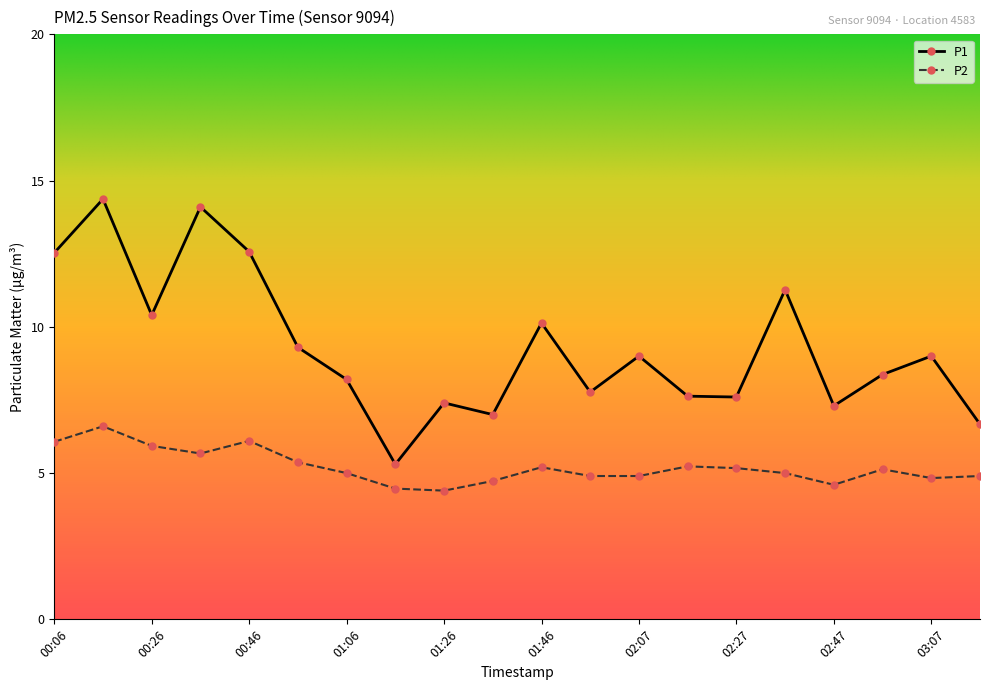

True or false: P1 and P2 intersect in this chart.

False